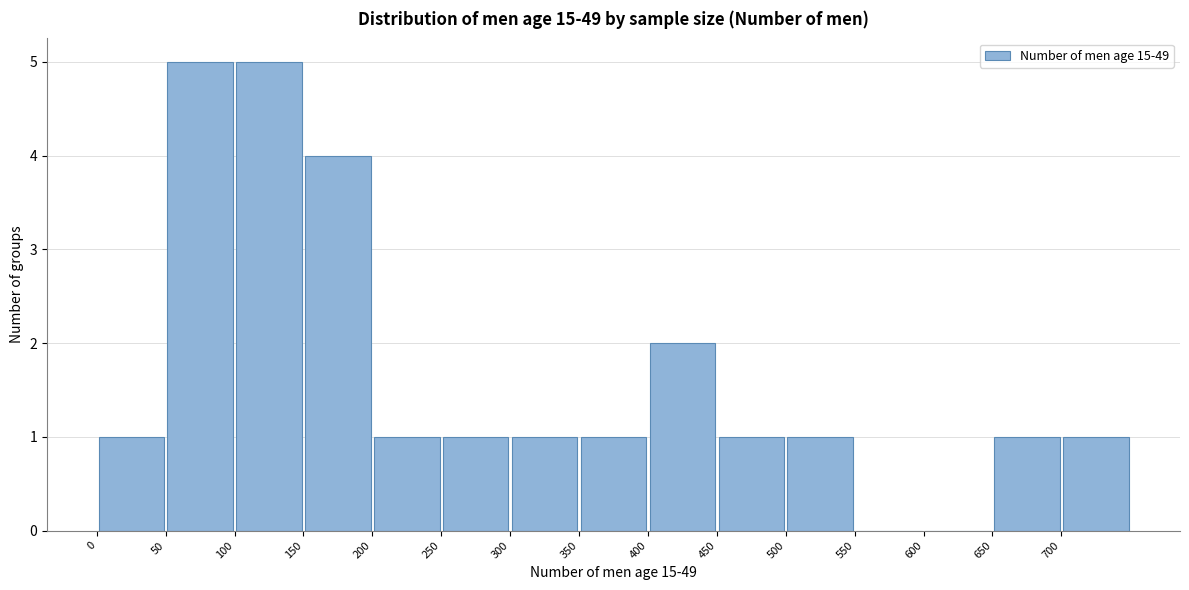

How tall is the bar that spans 700 to 750 on the x-axis? The values are not printed on the chart, so give them approximately, as read against the axis.

1